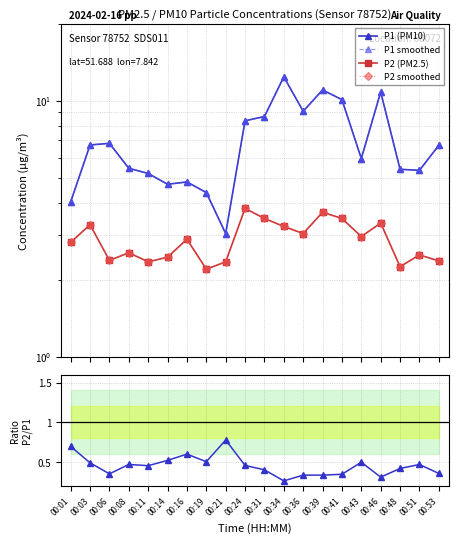

What is the approximate value of P1 (PM10) at 00:14?

4.7